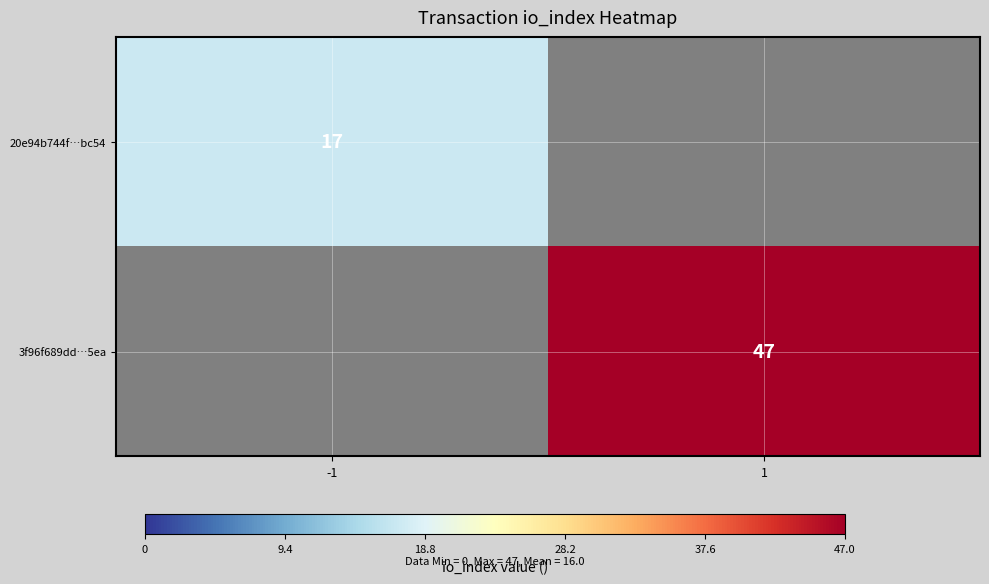

At how many categories does at least one series exceed 25?

1